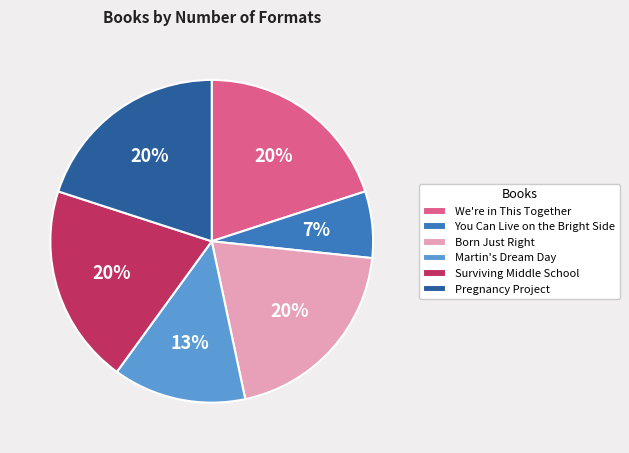

Is Surviving Middle School the majority of the pie?

No